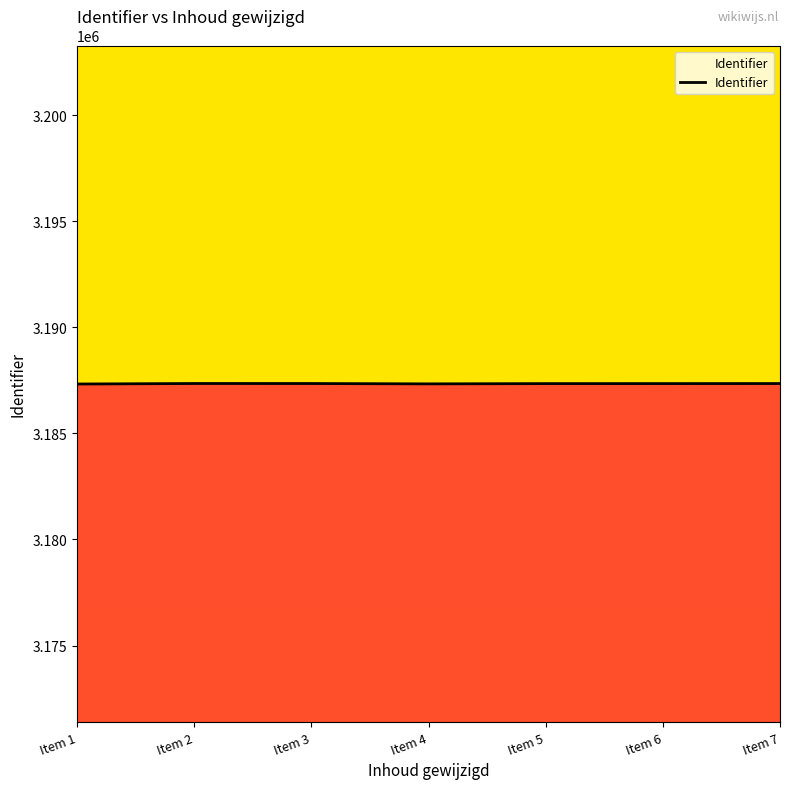

What is the minimum value shown in the chart?

3187330